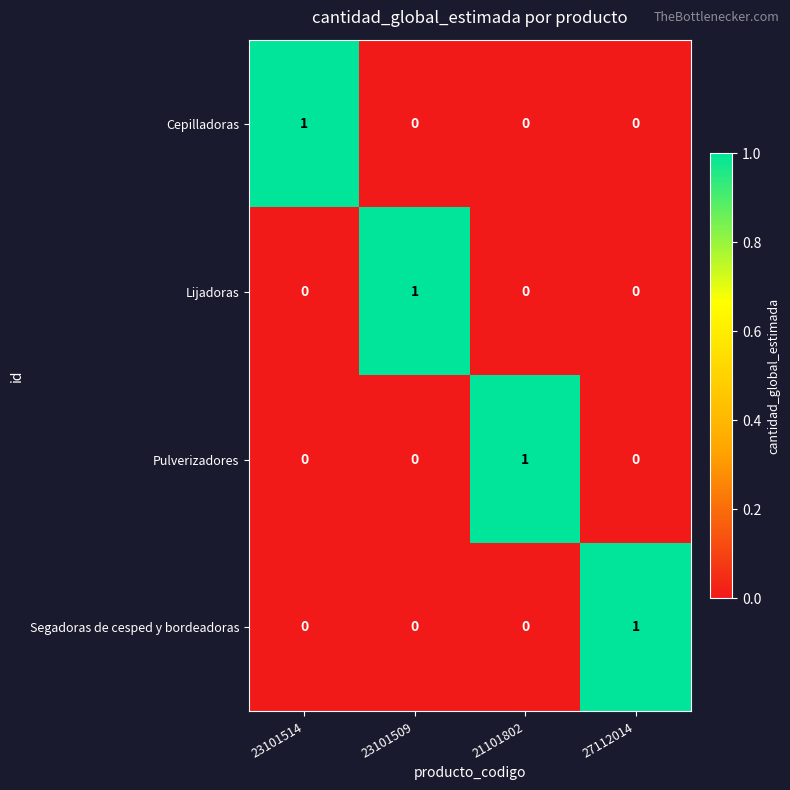

At how many categories does at least one series exceed 0?

4